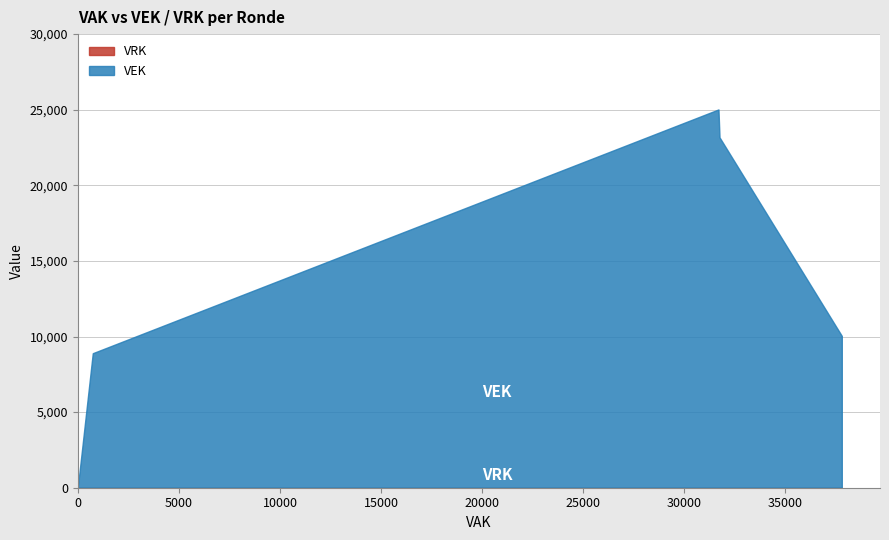

The value of VRK at 2021 1ste aanpassing - goedgekeurd is 0. True or false?

True